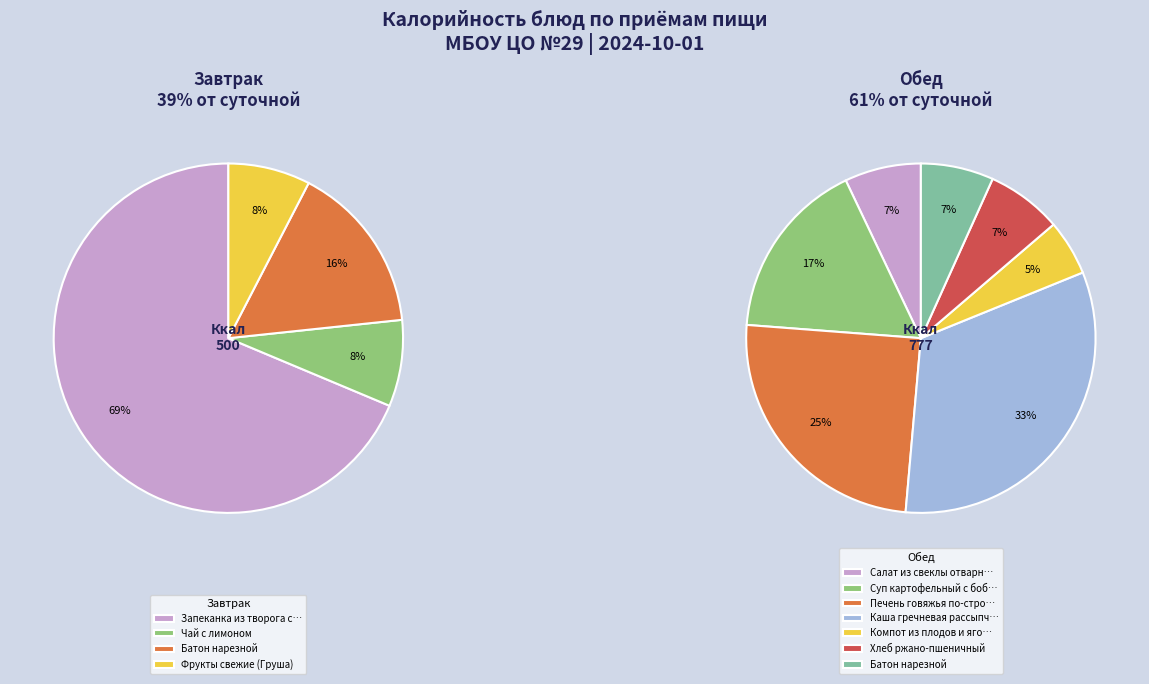

Does Суп картофельный с бобовыми represent more than half of the total?

No